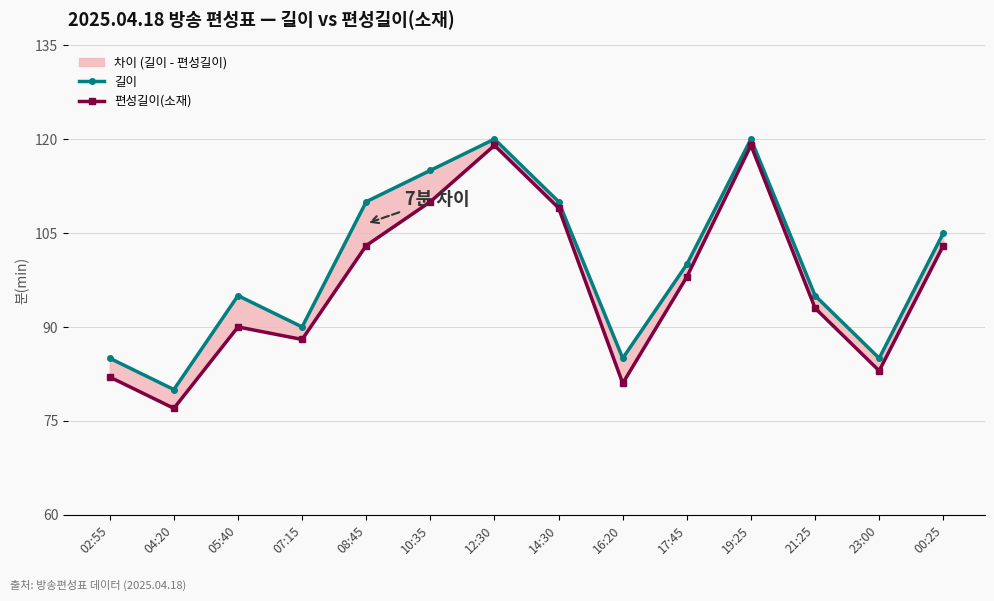

What is the difference between the 길이 values at 05:40 and 23:00?

10